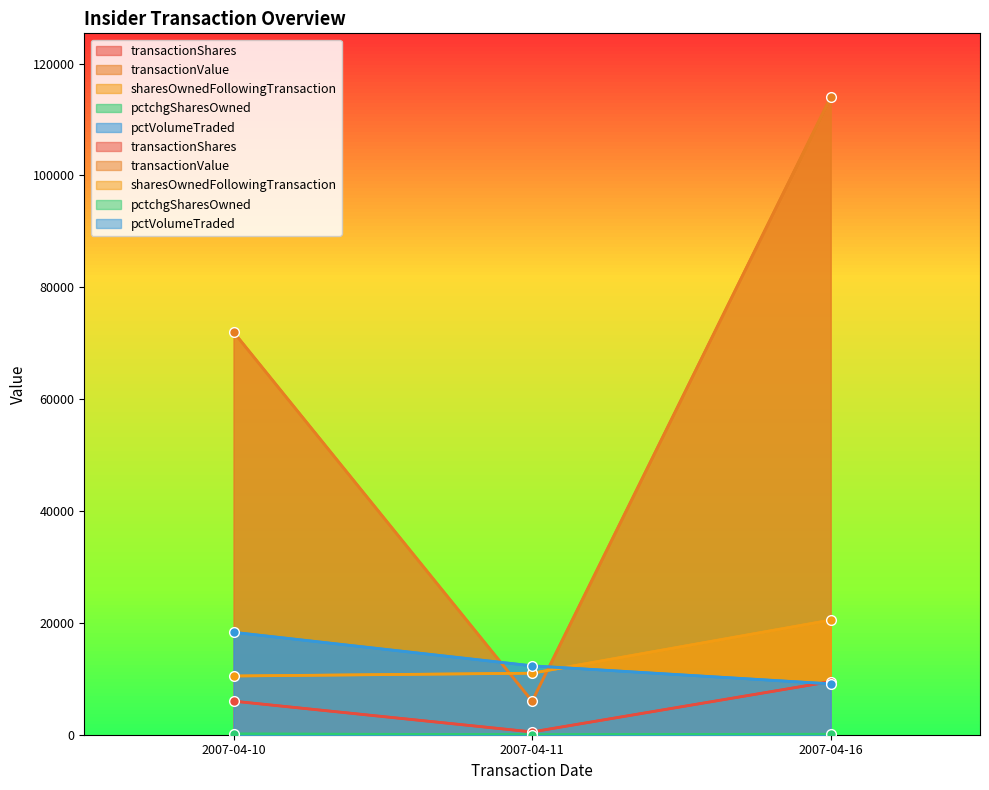

Which series has the largest total across all categories?

transactionValue